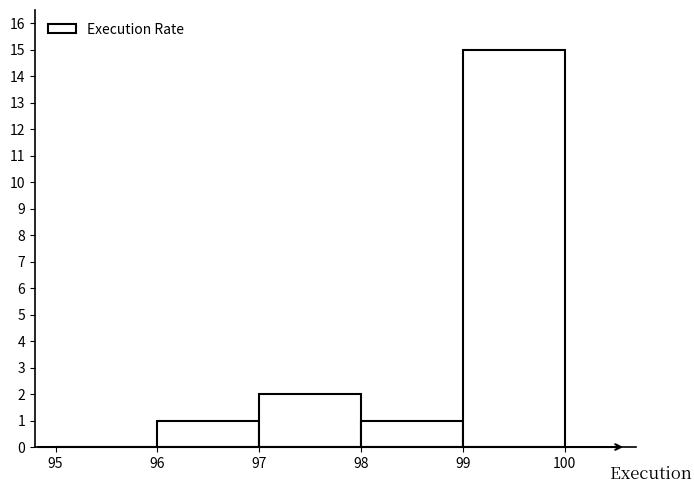

Reading left to right, transcribe this chart: for each bar, give the range it covers on the x-axis and its height. The values are not printed on the chart, so give them approximately, as read against the axis.

95 to 96: 0
96 to 97: 1
97 to 98: 2
98 to 99: 1
99 to 100: 15